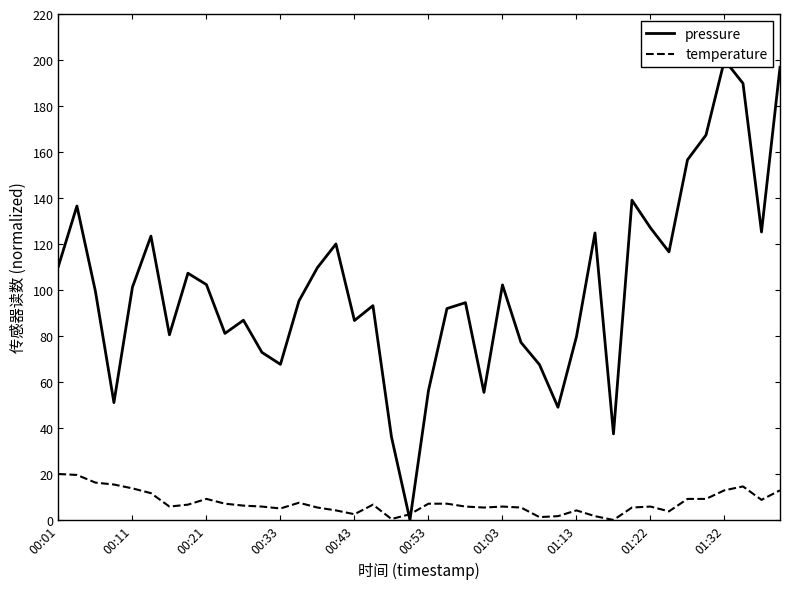

Which category has the highest value in the temperature series?

00:01